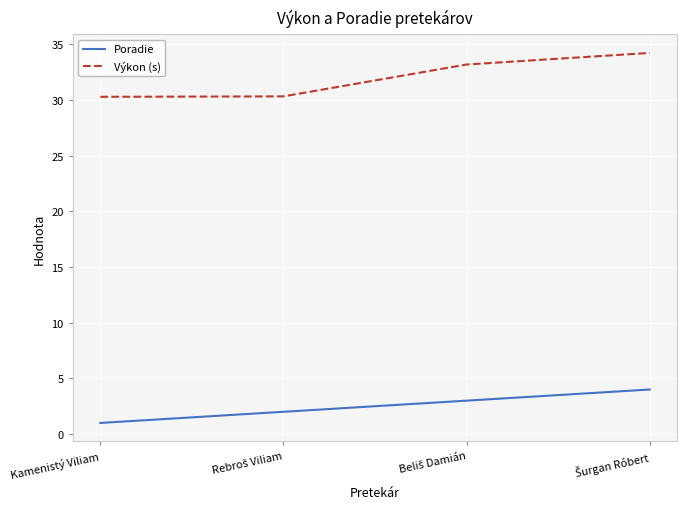

List the series in order of their overall mean, lowest first.

Poradie, Výkon (s)